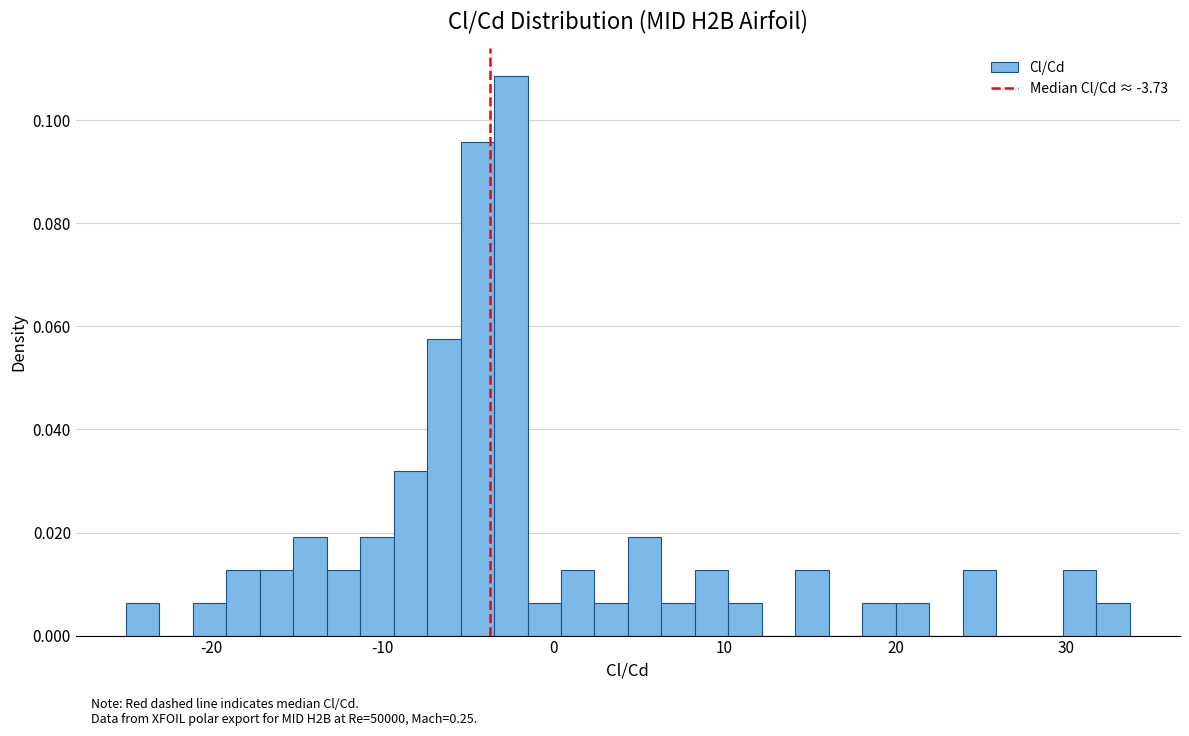

Read against the x-axis, roughly where is the centre of the tallest bar?

-3